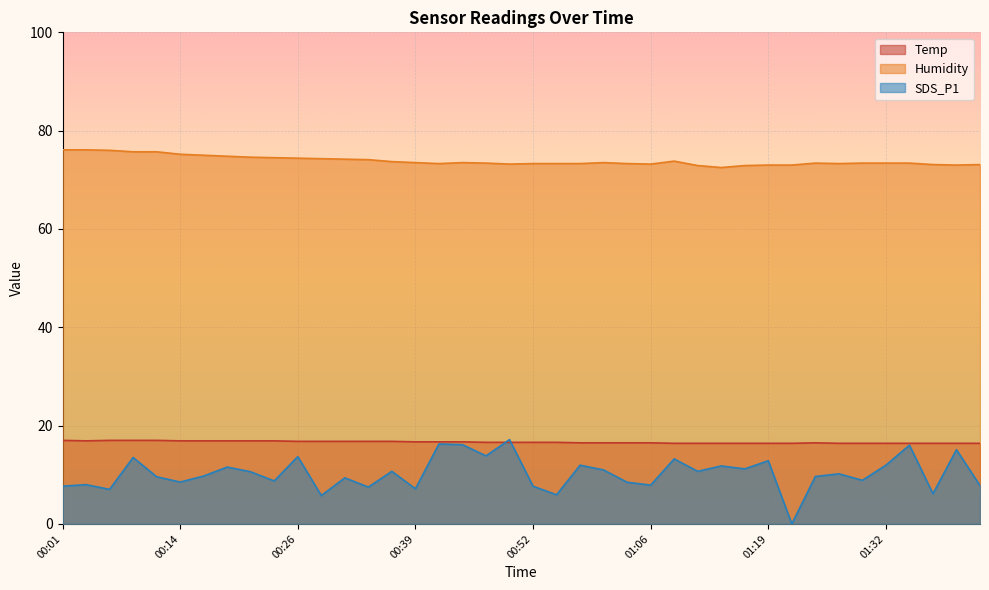

Where is the first local maximum for SDS_P1?

00:03